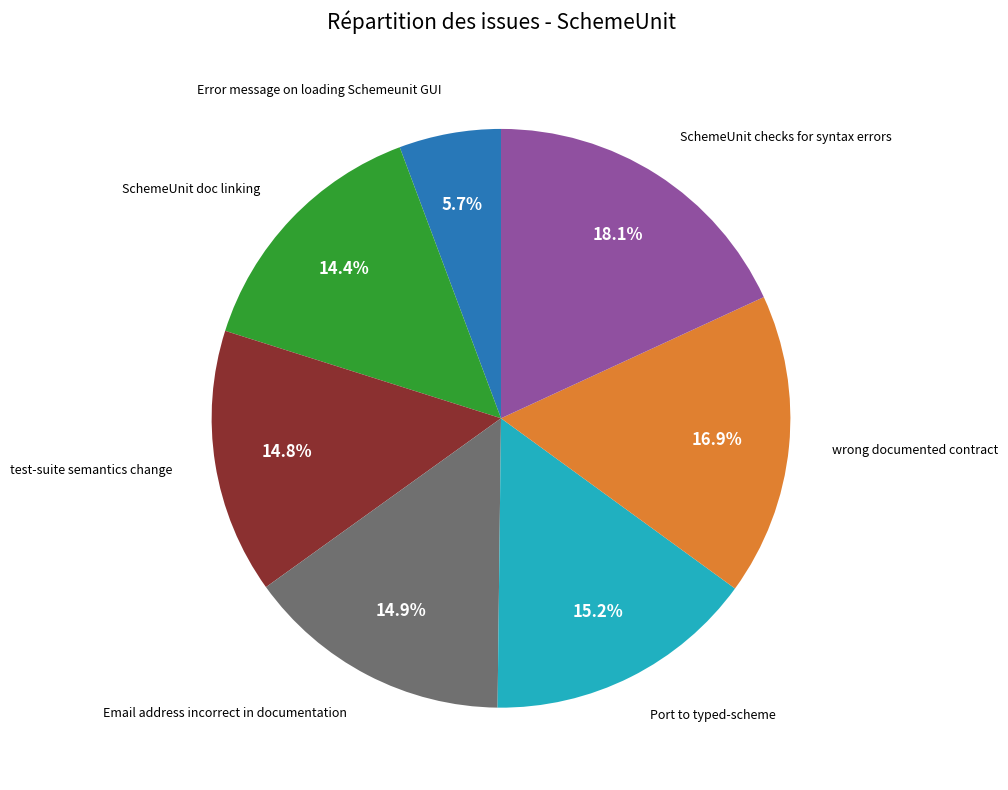

Does any single category account for the majority?

No